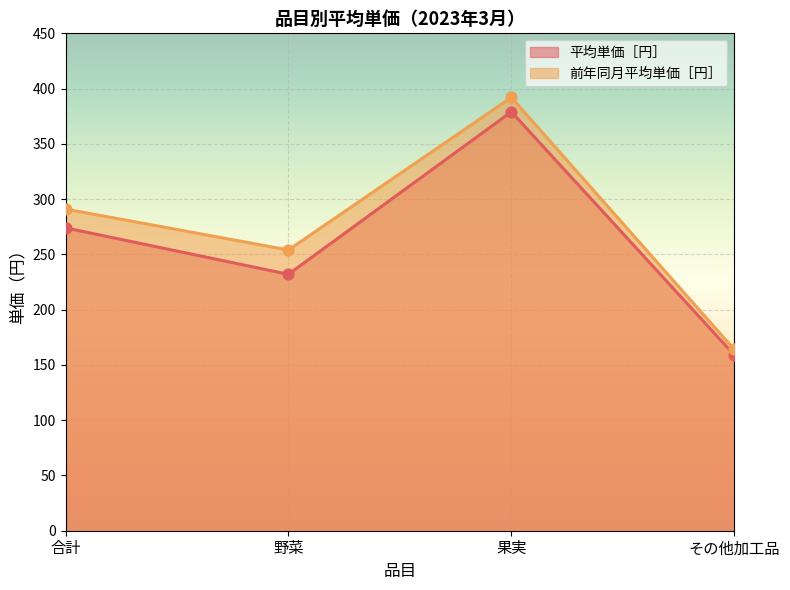

Which series reaches the maximum Y coordinate?

前年同月平均単価［円］